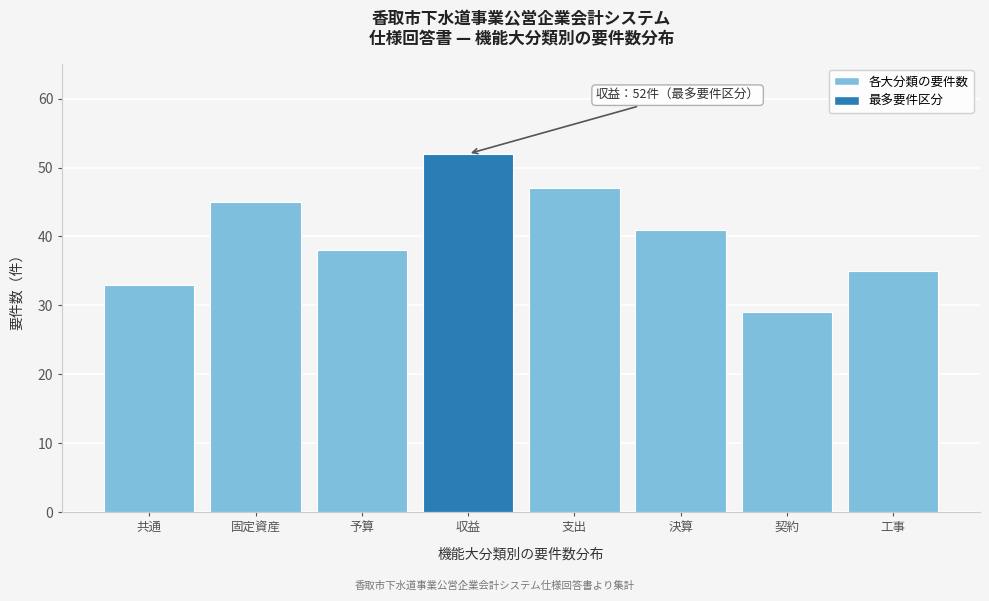

Reading left to right, extract all data points from this chart.

33	45	38	52	47	41	29	35